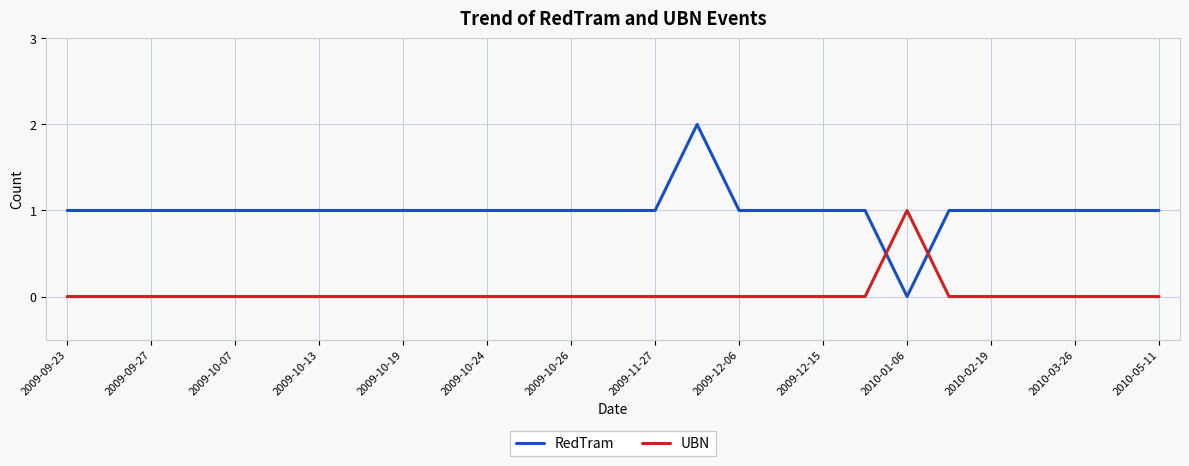

After their last crossing, which series has the higher values: RedTram or UBN?

RedTram